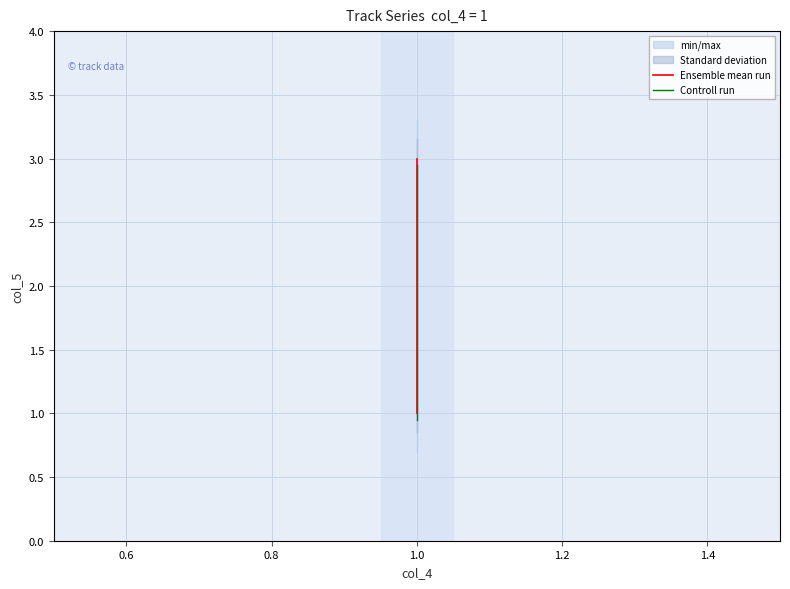

What is the value of the Controll run point at the 1st from the left?

0.9